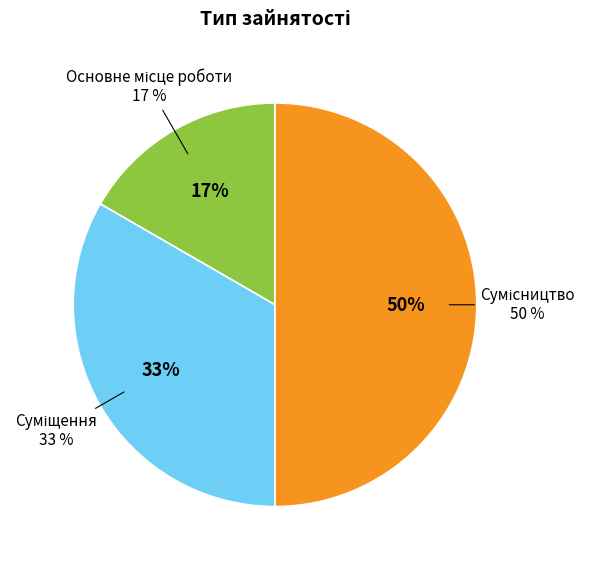

What is the total percentage of Сумісництво and Суміщення?

83.3%